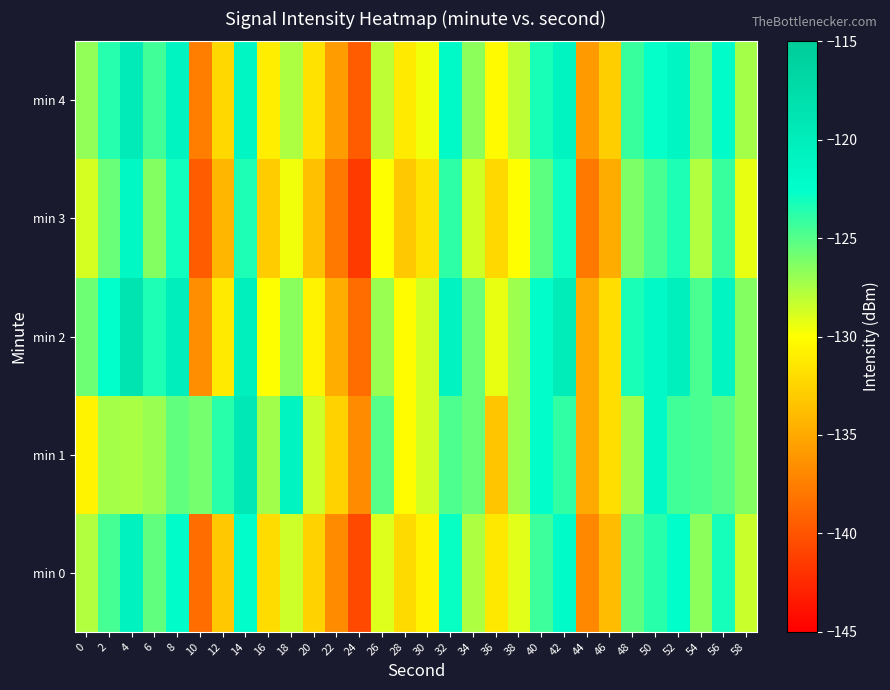

Reading right to left, transcribe all the data shown in this chart.

min 0: 58=-128.4	56=-123.2	54=-126.7	52=-122.4	50=-123.7	48=-125.2	46=-133.9	44=-136.9	42=-121.9	40=-124.3	38=-129.1	36=-131.3	34=-127.6	32=-122.8	30=-130.6	28=-132.2	26=-129.0	24=-140.6	22=-136.8	20=-132.7	18=-128.6	16=-132.0	14=-122.4	12=-133.2	10=-138.6	8=-122.1	6=-125.4	4=-120.6	2=-124.6	0=-127.7
min 1: 58=-126.4	56=-125.2	54=-124.7	52=-124.4	50=-121.7	48=-127.2	46=-131.9	44=-134.9	42=-123.9	40=-122.3	38=-127.1	36=-133.3	34=-125.6	32=-124.8	30=-128.6	28=-130.2	26=-125.0	24=-136.8	22=-132.7	20=-128.6	18=-121.0	16=-127.3	14=-119.3	12=-123.8	10=-126.0	8=-125.4	6=-127.1	4=-127.5	2=-127.3	0=-130.6
min 2: 58=-126.4	56=-121.2	54=-124.7	52=-120.4	50=-121.7	48=-123.2	46=-131.9	44=-134.9	42=-119.9	40=-122.3	38=-127.1	36=-129.3	34=-125.6	32=-120.8	30=-128.6	28=-130.2	26=-127.0	24=-138.6	22=-134.8	20=-130.7	18=-126.6	16=-130.0	14=-120.4	12=-131.2	10=-136.6	8=-120.1	6=-123.4	4=-118.6	2=-122.6	0=-125.7
min 3: 58=-129.4	56=-124.2	54=-127.7	52=-123.4	50=-124.7	48=-126.2	46=-134.9	44=-137.9	42=-122.9	40=-125.3	38=-130.1	36=-132.3	34=-128.6	32=-123.8	30=-131.6	28=-133.2	26=-130.0	24=-141.6	22=-137.8	20=-133.7	18=-129.6	16=-133.0	14=-123.4	12=-134.2	10=-139.6	8=-123.1	6=-126.4	4=-121.6	2=-125.6	0=-128.7
min 4: 58=-127.4	56=-122.2	54=-125.7	52=-121.4	50=-122.7	48=-124.2	46=-132.9	44=-135.9	42=-120.9	40=-123.3	38=-128.1	36=-130.3	34=-126.6	32=-121.8	30=-129.6	28=-131.2	26=-128.0	24=-139.6	22=-135.8	20=-131.7	18=-127.6	16=-131.0	14=-121.4	12=-132.2	10=-137.6	8=-121.1	6=-124.4	4=-119.6	2=-123.6	0=-126.7